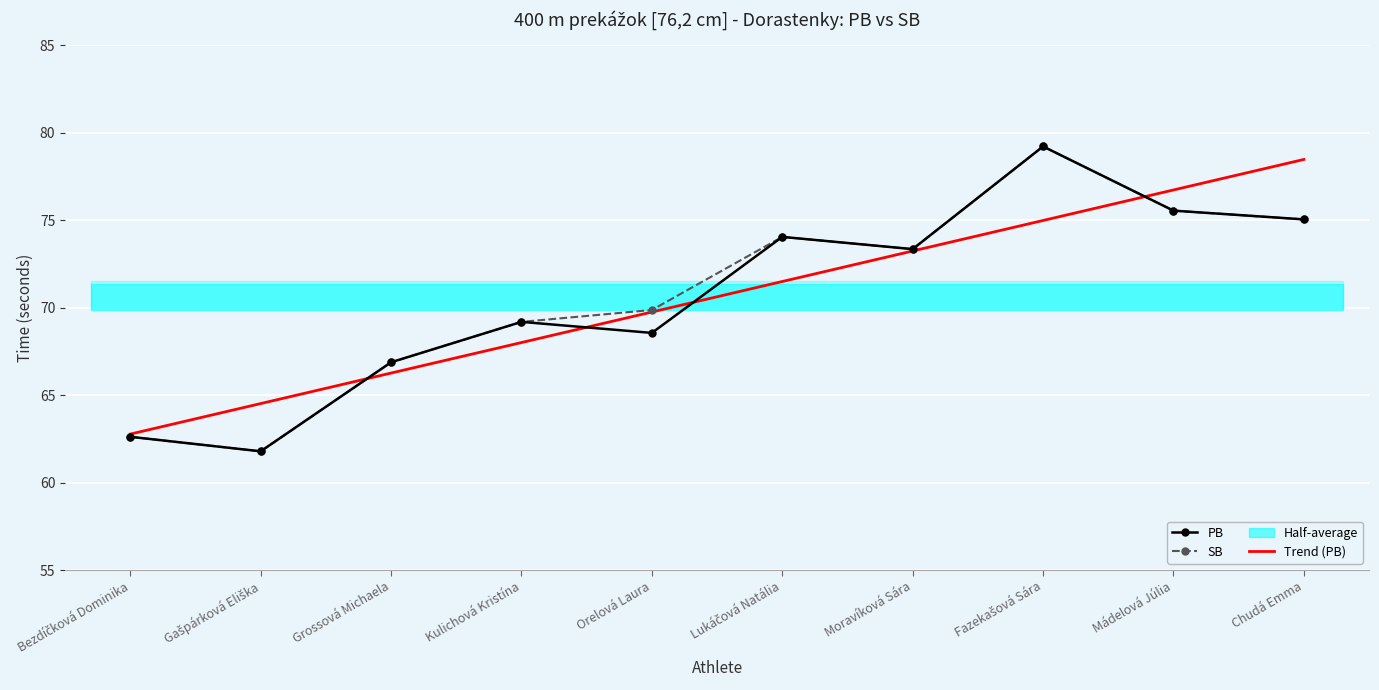

What is the label of the 8th point from the left?

Fazekašová Sára